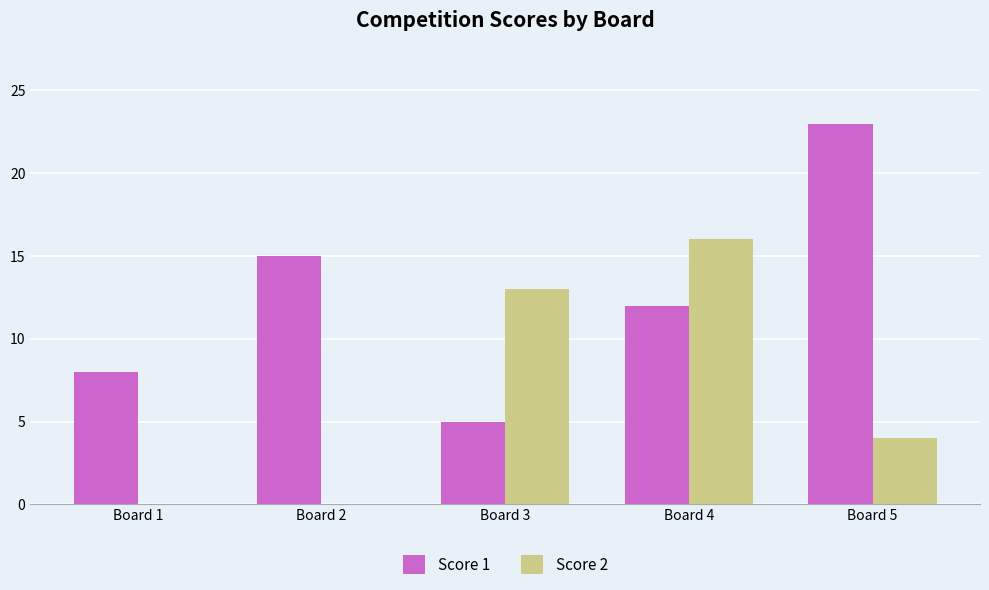

True or false: Score 1 has a value of 36 at Board 5.

False